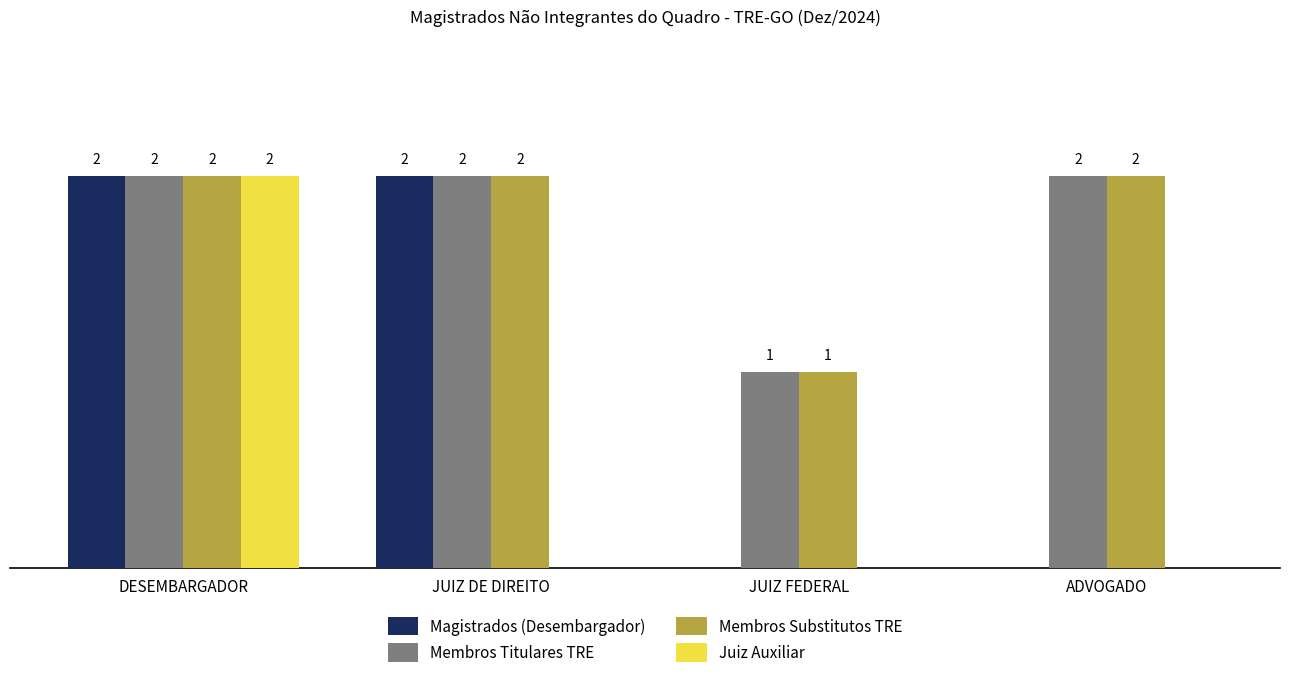

Are the bars grouped side by side (vs. stacked)?

Yes